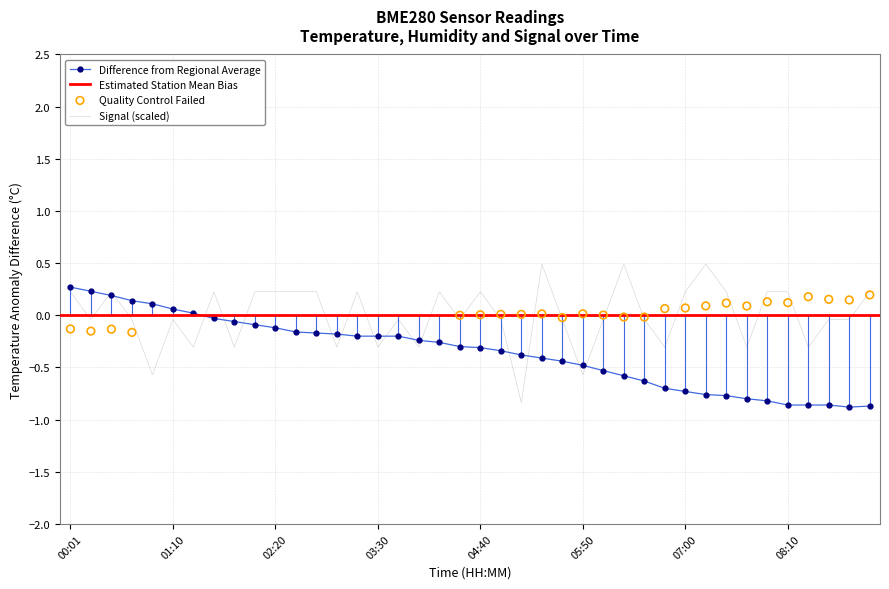

Is the value of Signal at 03:16 greater than the value of BME280_temperature at 02:06?

Yes